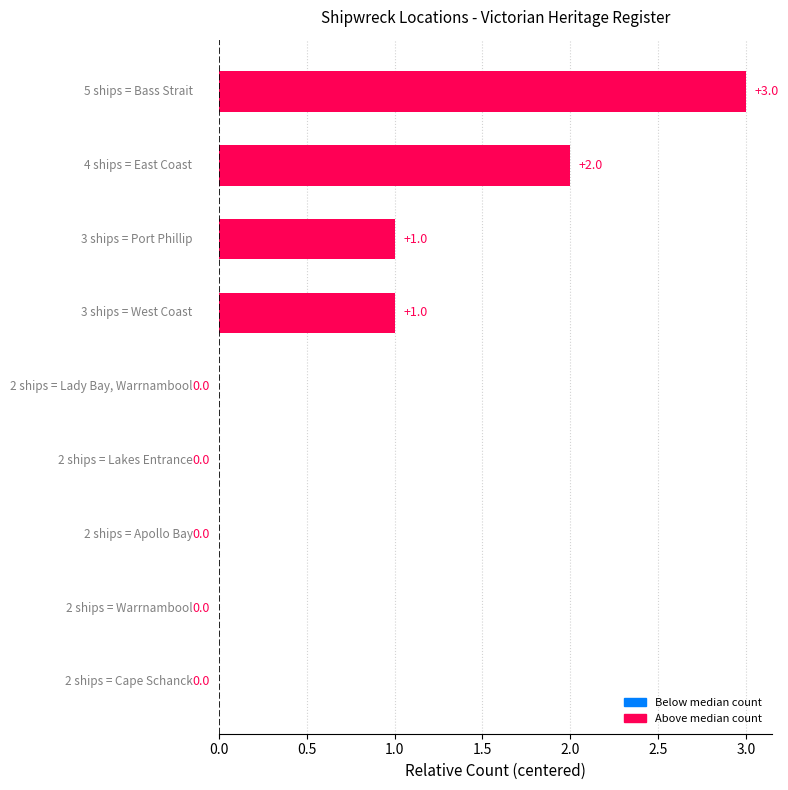

How many values are between 0 and 1?

7